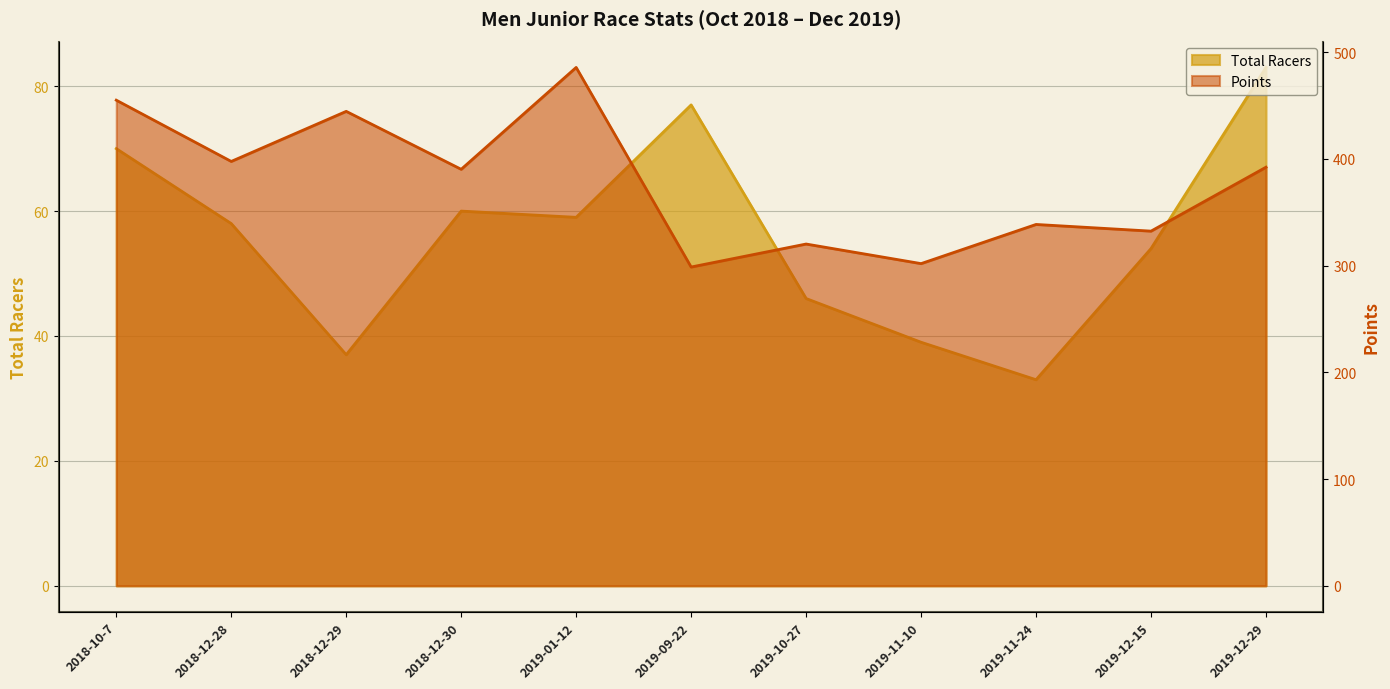

What is the total value across all series at 2019-09-22?

375.6